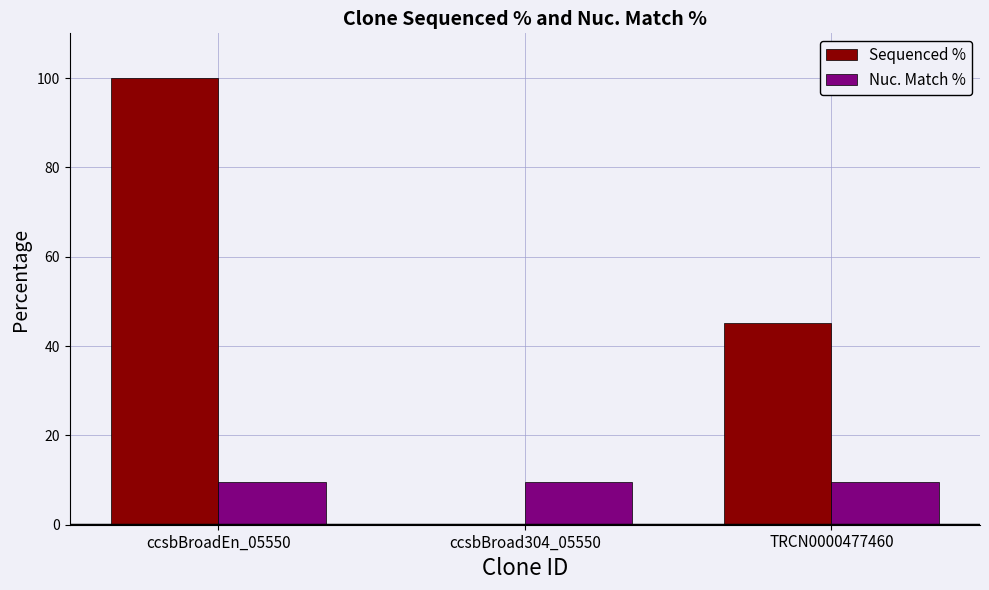

What is the highest value of the Nuc. Match % series?

9.5